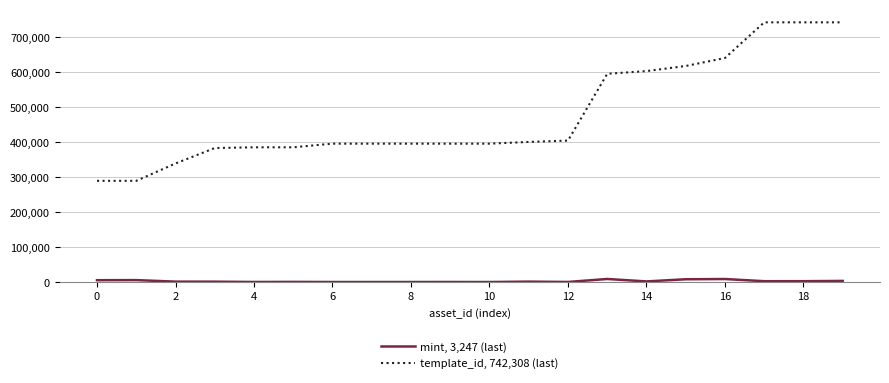

In mint, 3,247 (last), how many points are higher than both neighbors (excluding endpoints)?

6